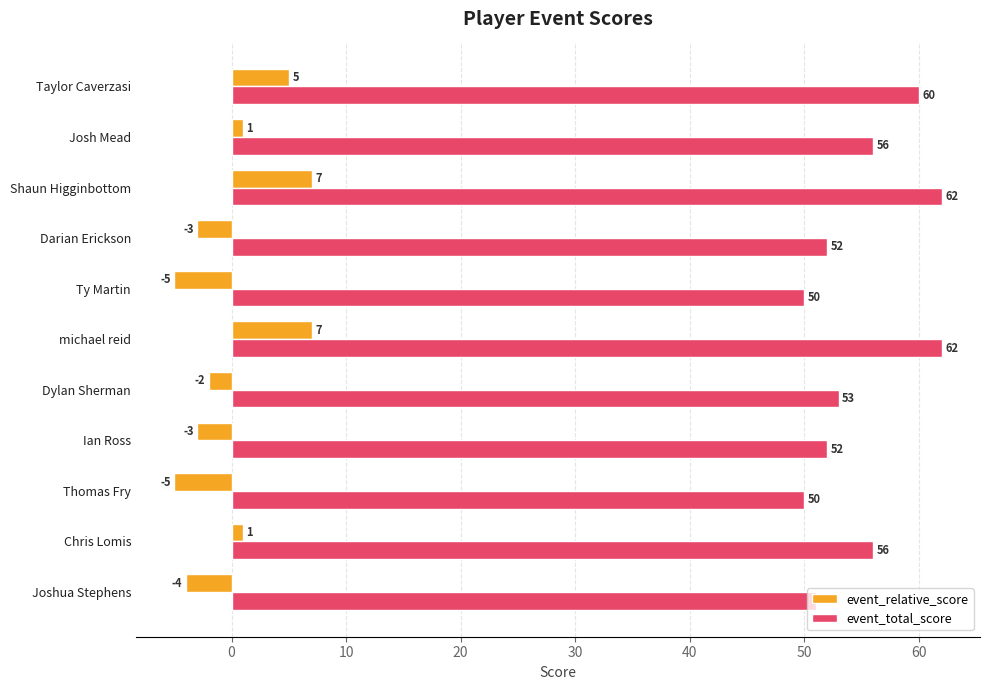

What are all the series names shown in the legend?

event_relative_score, event_total_score